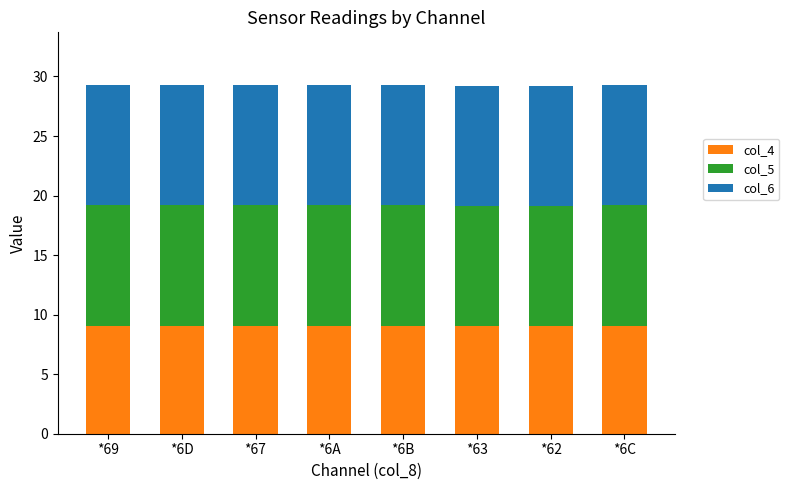

Does the chart contain any negative values?

No